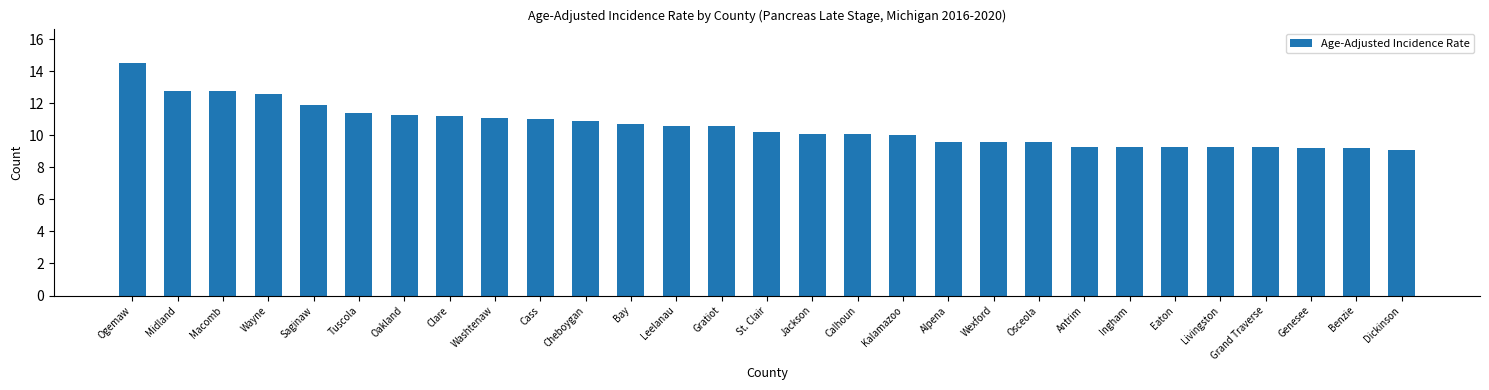

What is the label of the 5th bar from the right?

Livingston